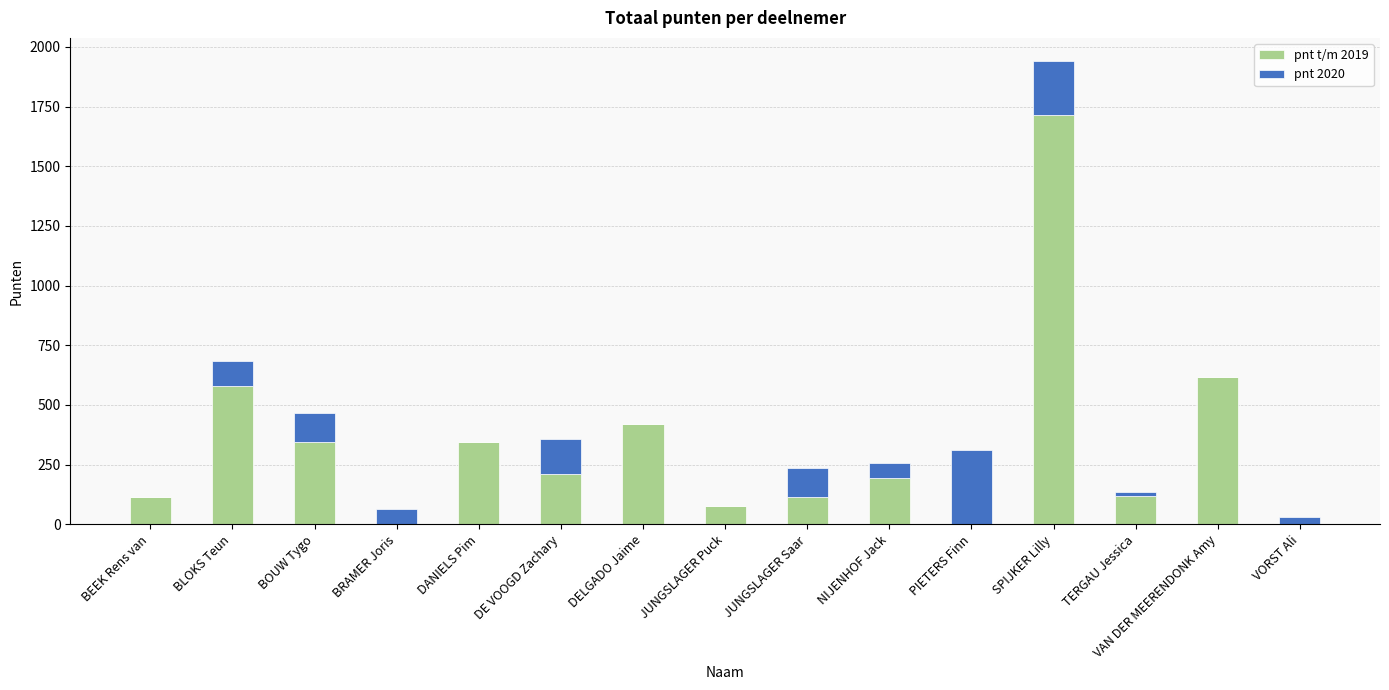

What value does the pnt t/m 2019 series have at BEEK Rens van?

114.2